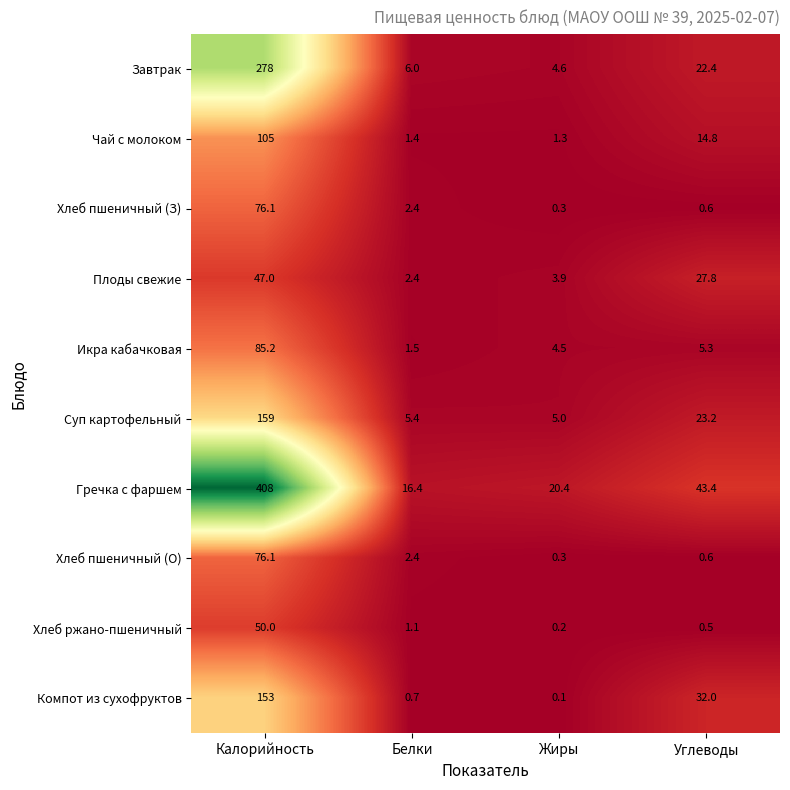

Is it true that Плоды свежие equals 2.4 at Белки?

True